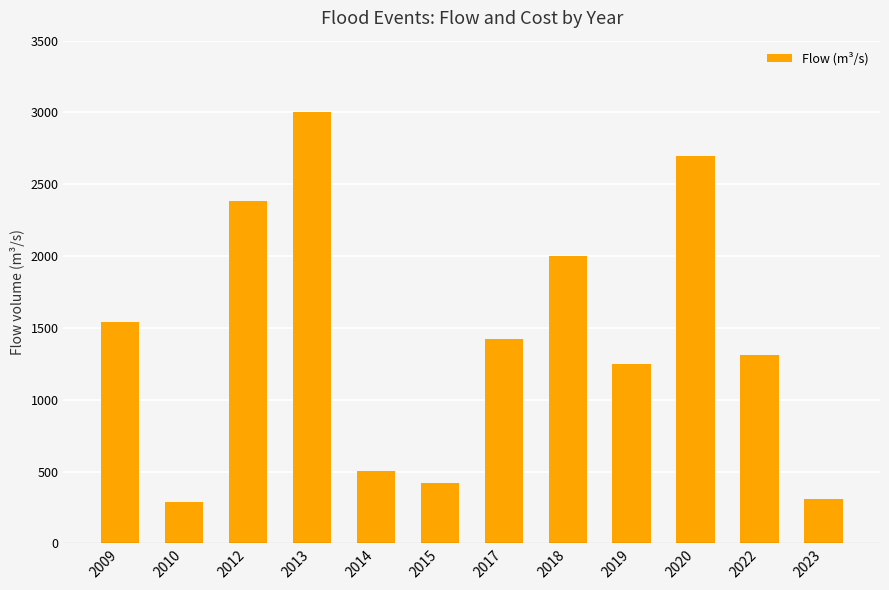

Does the chart contain any negative values?

No